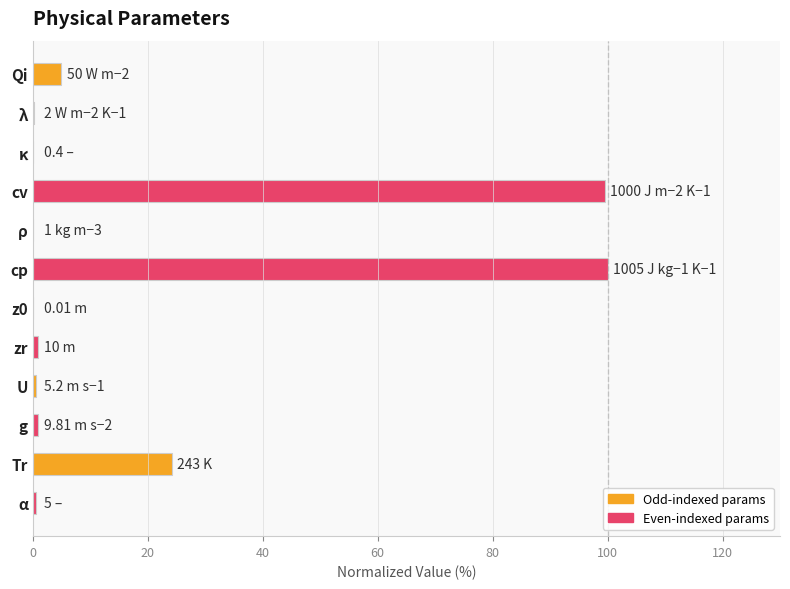

Which has a higher value, zr or cv?

cv